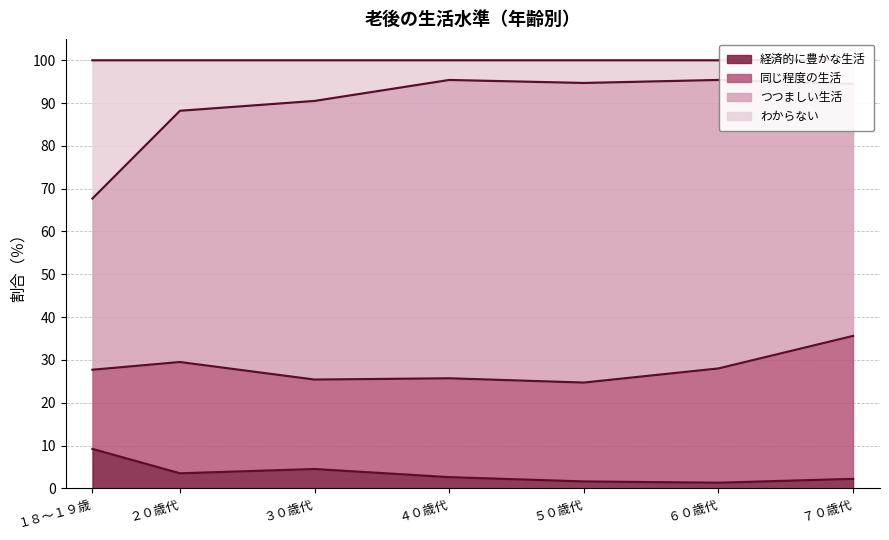

What position from the left is ４０歳代?

4